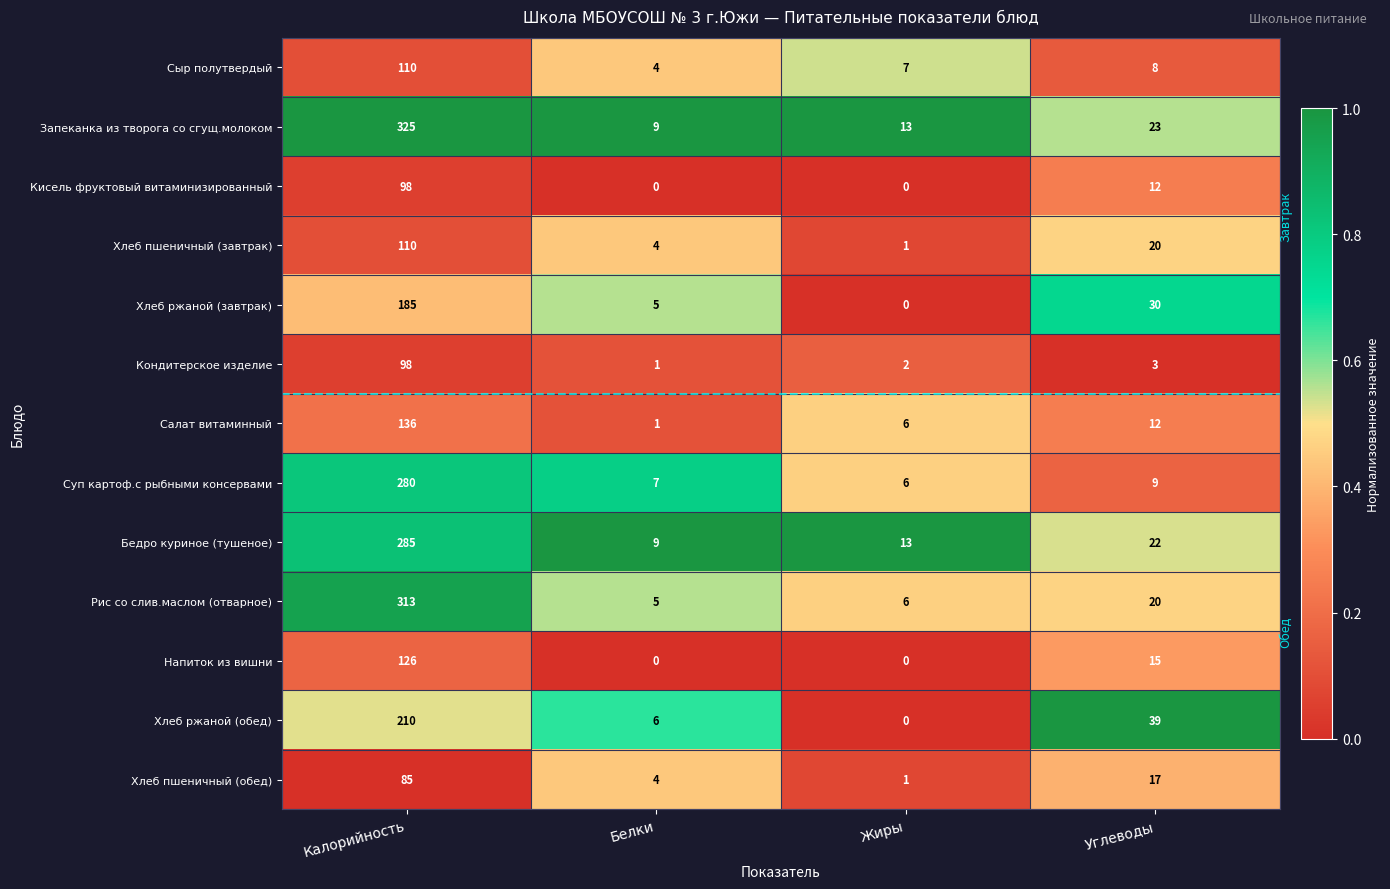

Which series has the largest range (max minus min)?

Запеканка из творога со сгущ.молоком